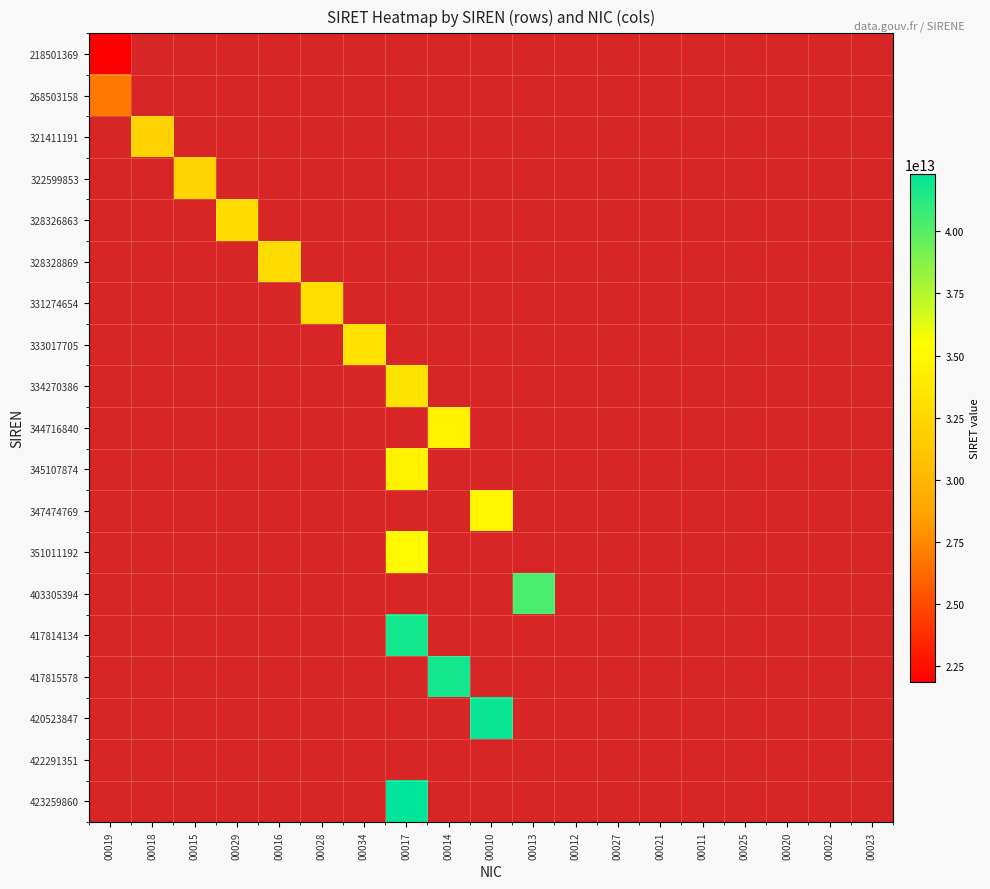

How many data points does each series have?

19